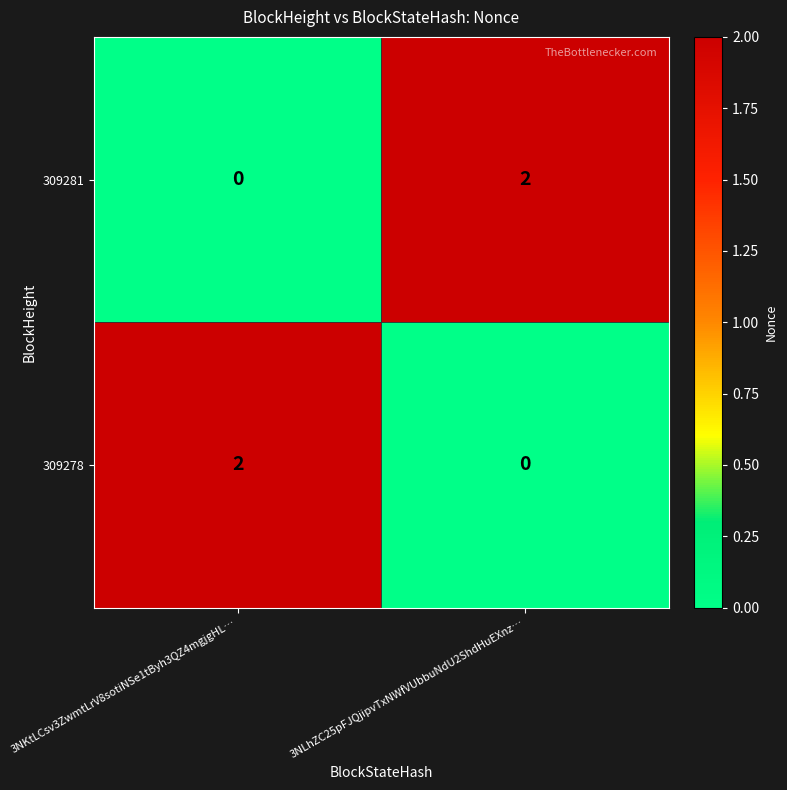

True or false: 309281 has a value of 0 at 3NLhZC25pFJQjipvTxNWfVUbbuNdU2ShdHuEXnz….

False